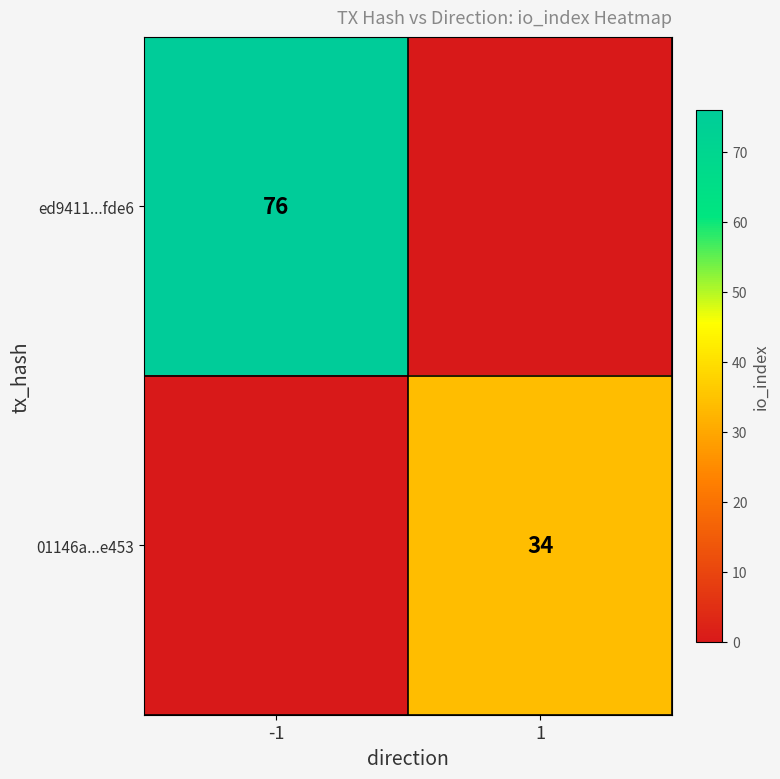

What is the difference between the highest and lowest values at -1?

76